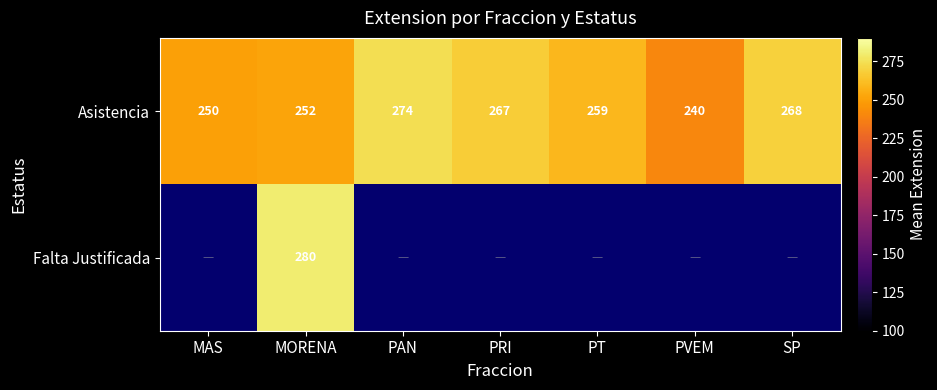

Between PVEM and PT, which is larger?

PT